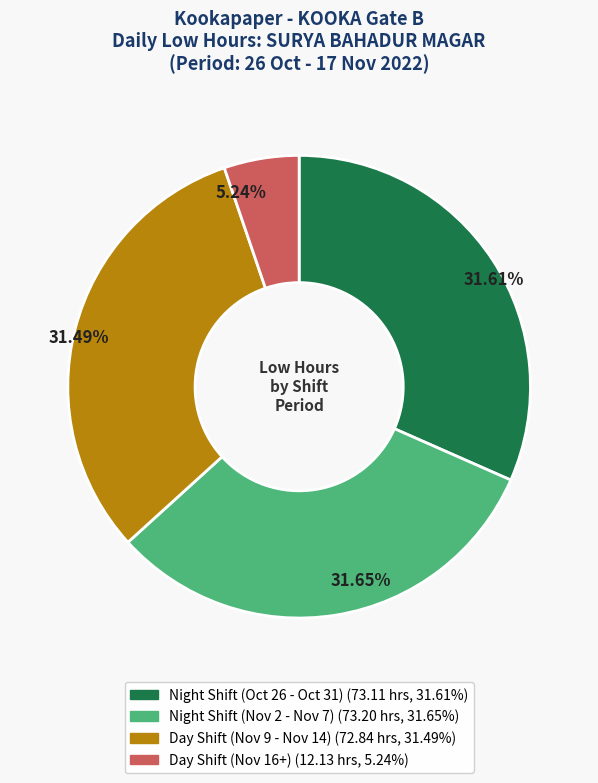

Is there any slice that represents more than half of the pie?

No